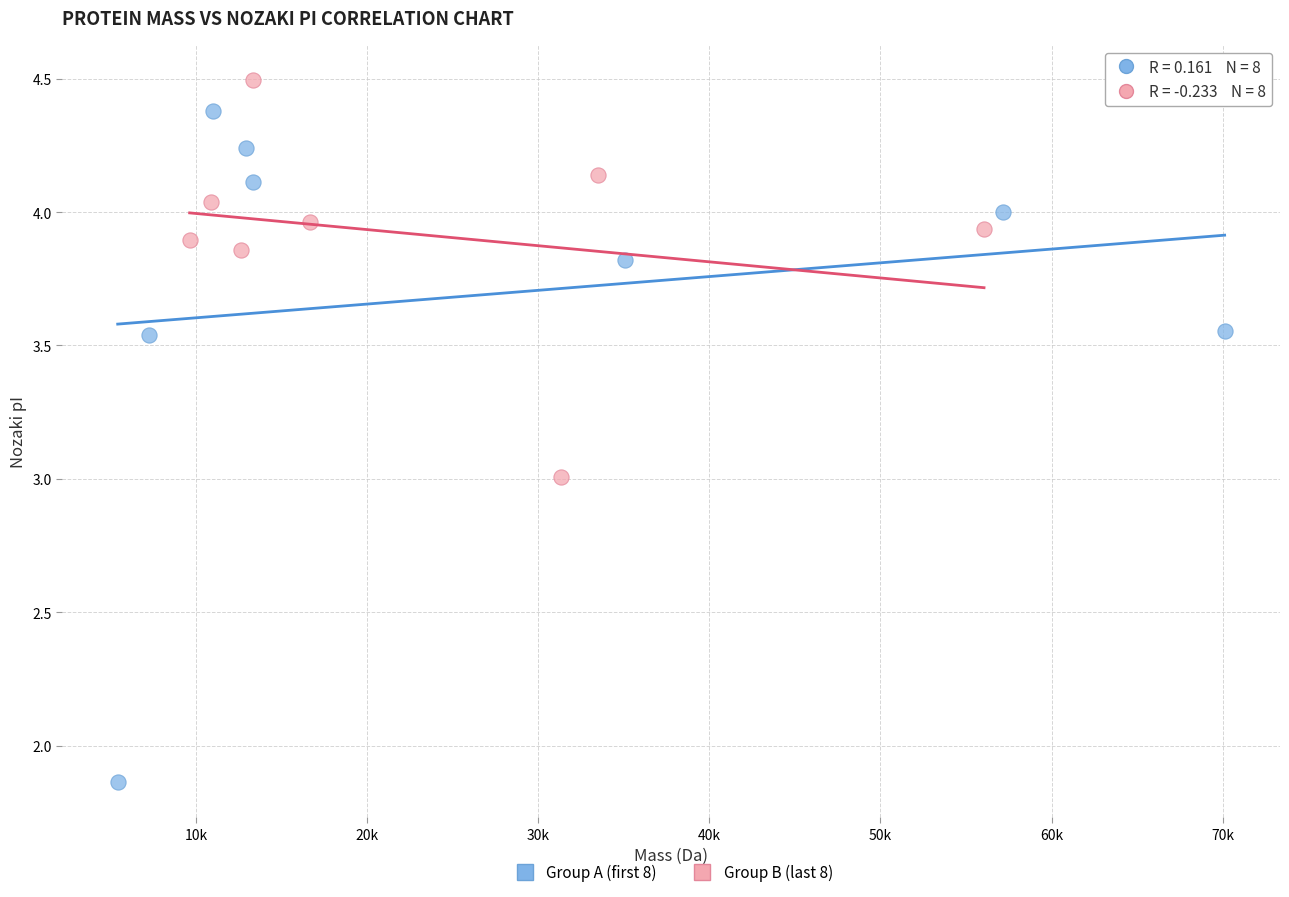

Which series has the largest Y range (max minus min)?

Group A (first 8)